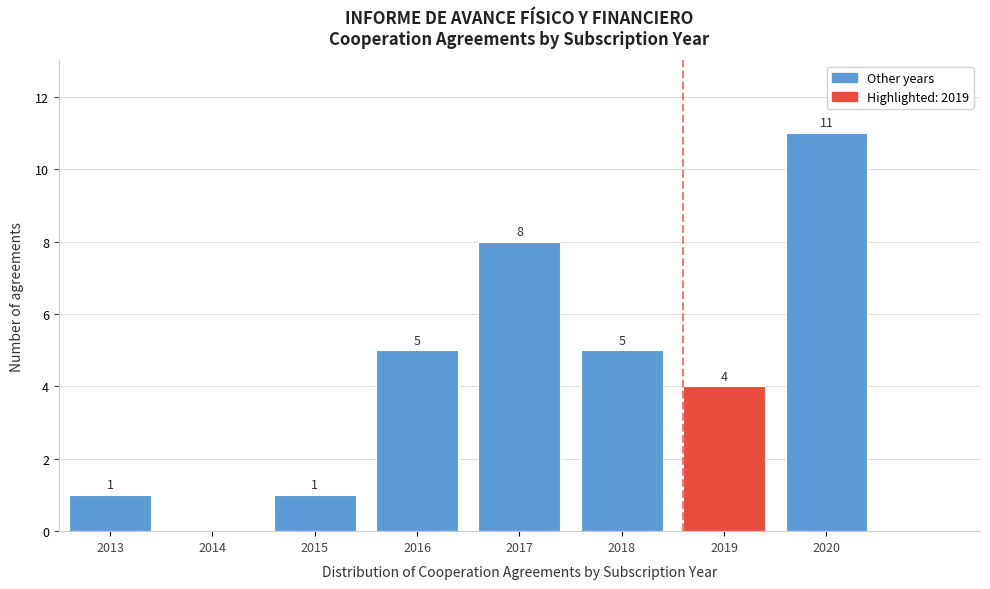

Reading right to left, list all the values displayed in this chart.

2020=11	2019=4	2018=5	2017=8	2016=5	2015=1	2014=0	2013=1